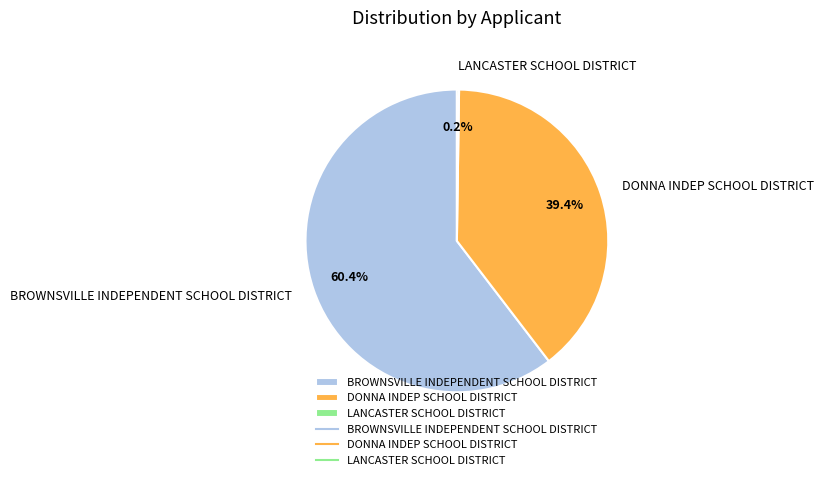

To the nearest percent, what portion does DONNA INDEP SCHOOL DISTRICT represent?

39%